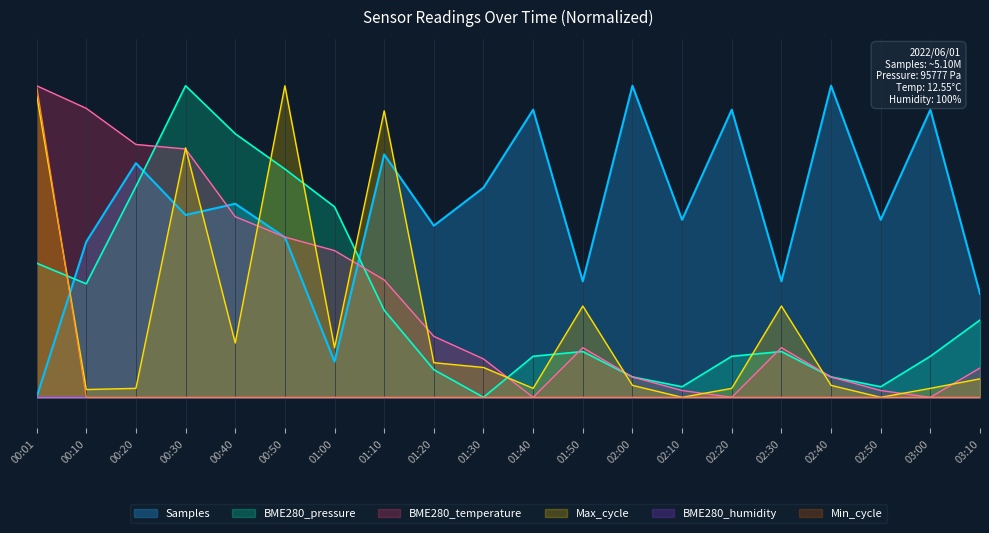

The value of Min_cycle at 01:10 is 0.0. True or false?

True